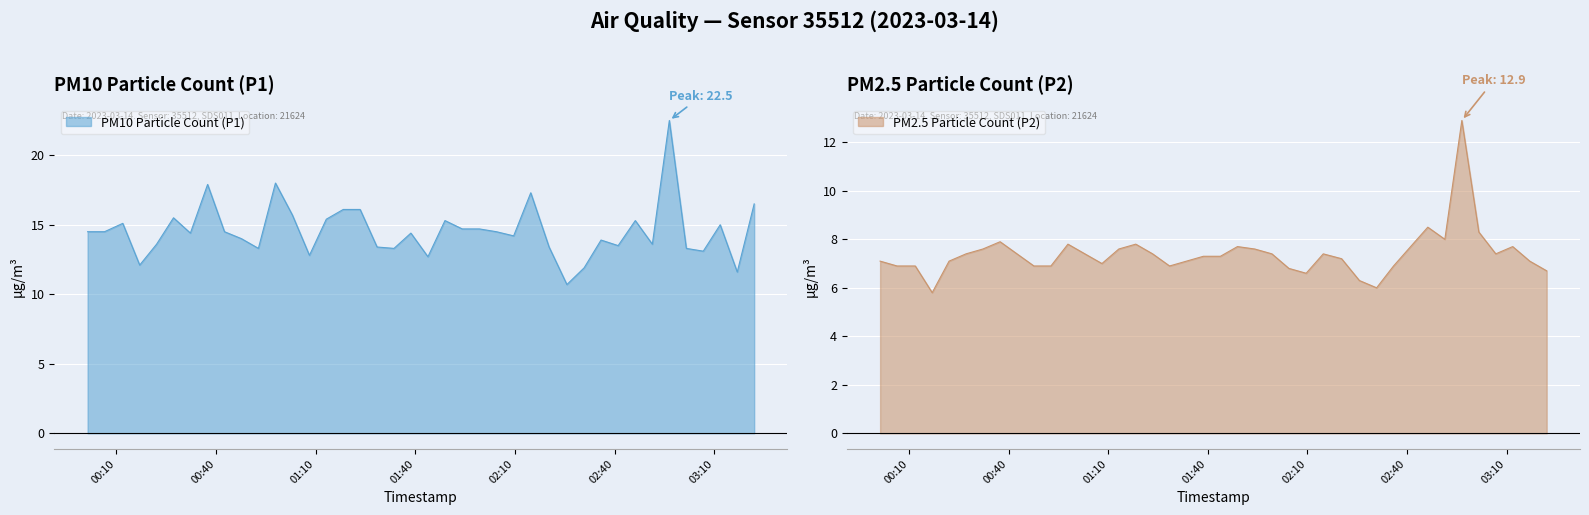

True or false: P2 and P1 intersect in this chart.

False